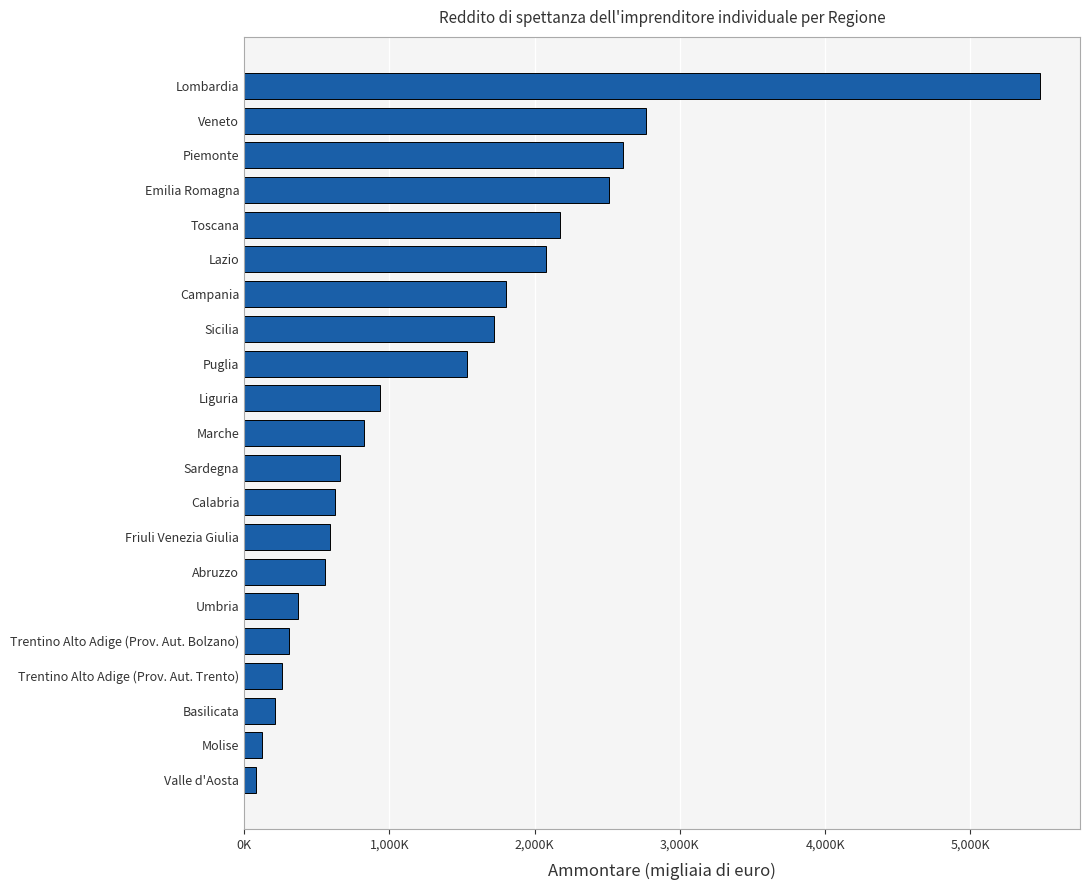

What is the smallest value displayed?

81273